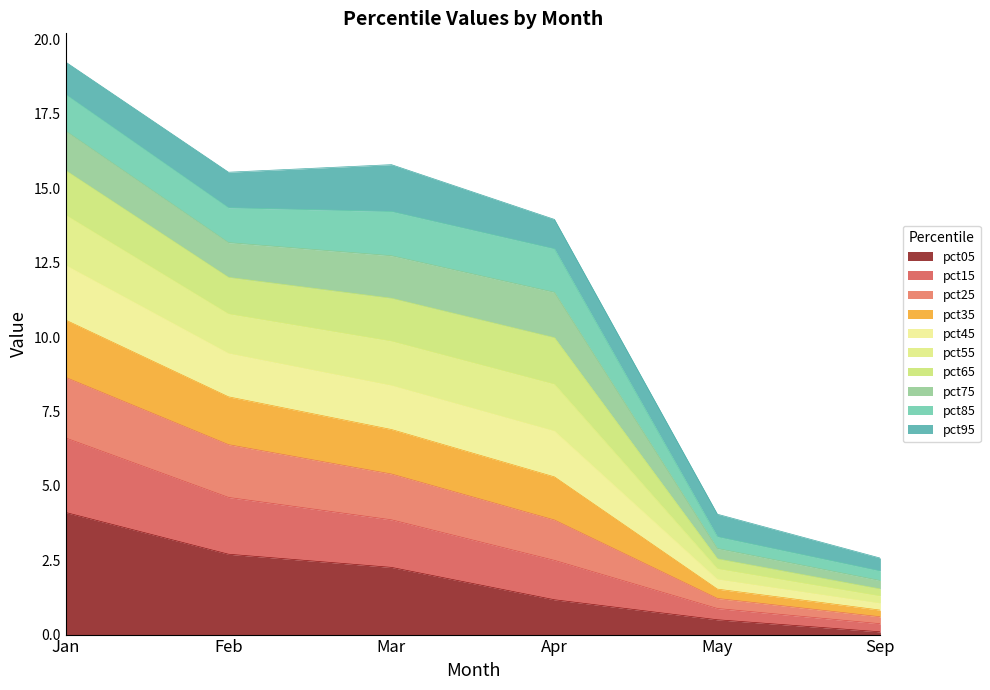

Which category has the highest value in the pct05 series?

Jan